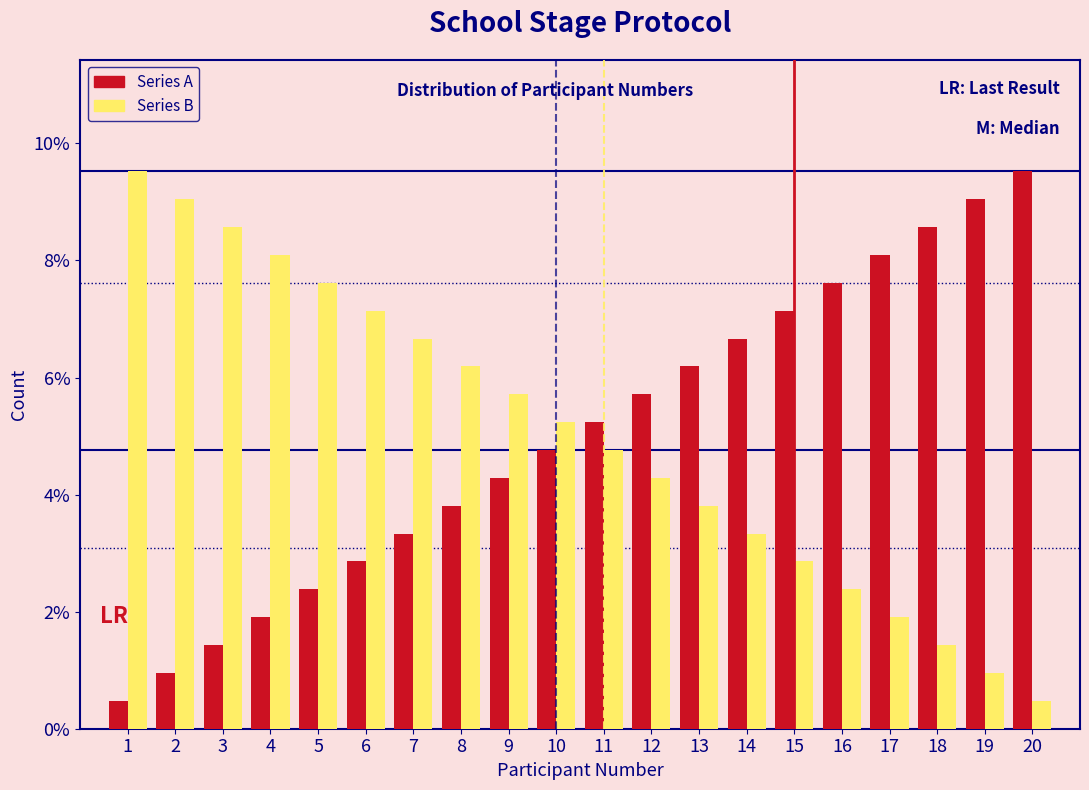

What are all the series names shown in the legend?

Series A, Series B